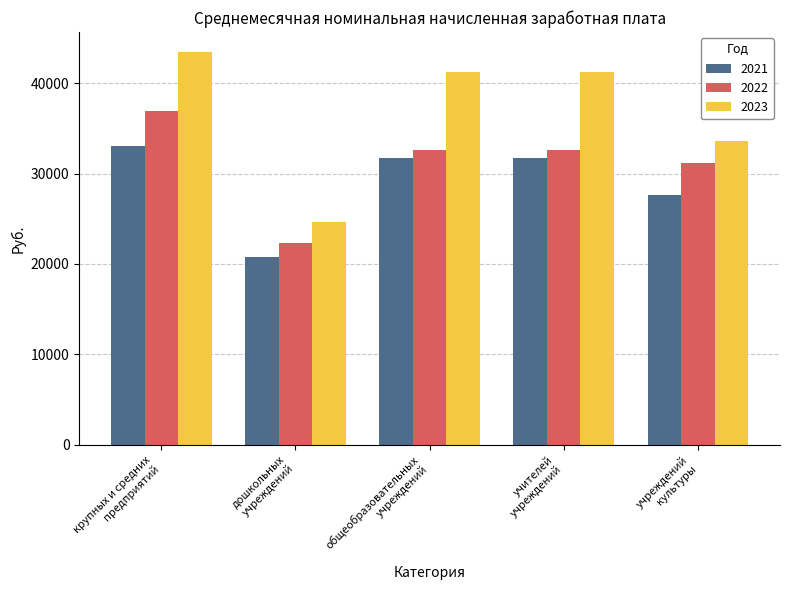

What is the label of the 2nd bar from the left?

дошкольных
учреждений